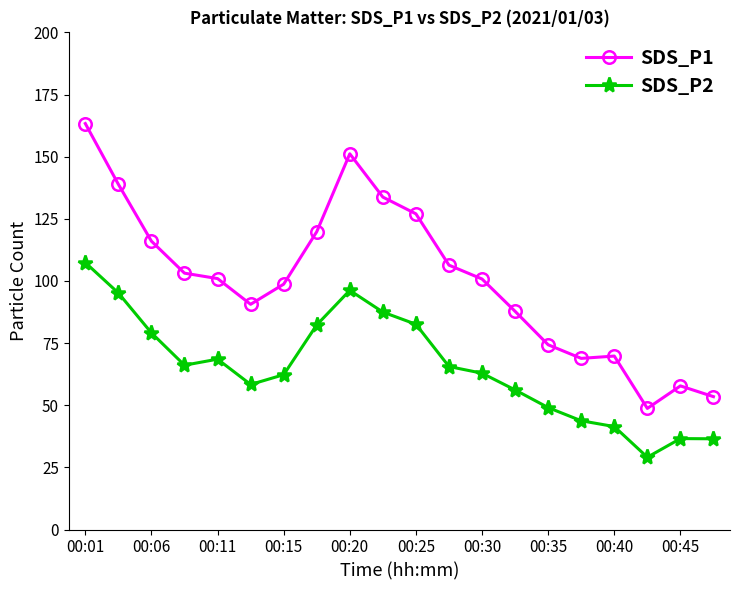

True or false: SDS_P2 and SDS_P1 cross at least once.

False